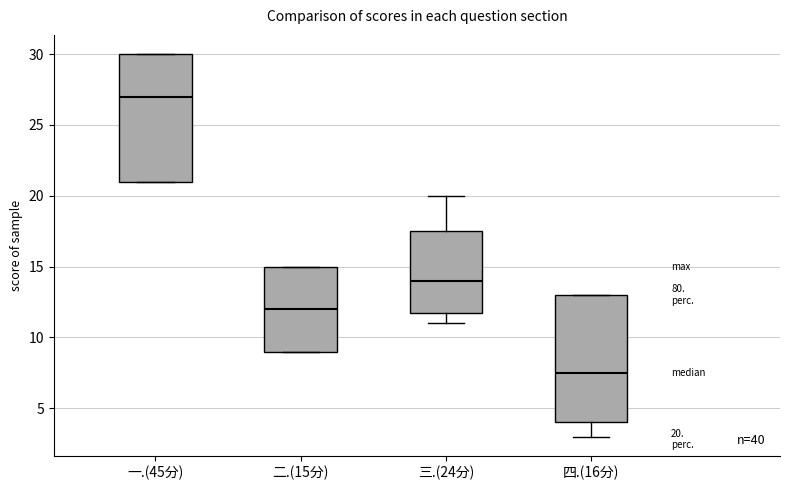

Which box's median line is the highest?

一.(45分)